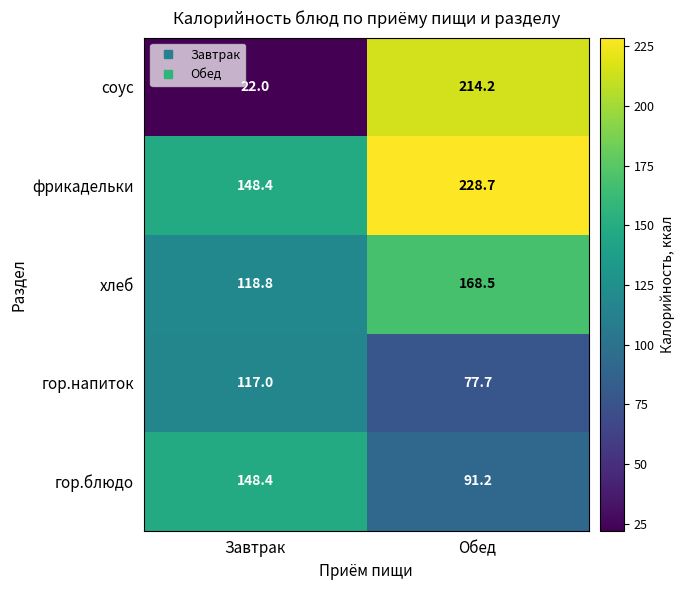

What is the spread (max minus min) of values at Обед?

151.0